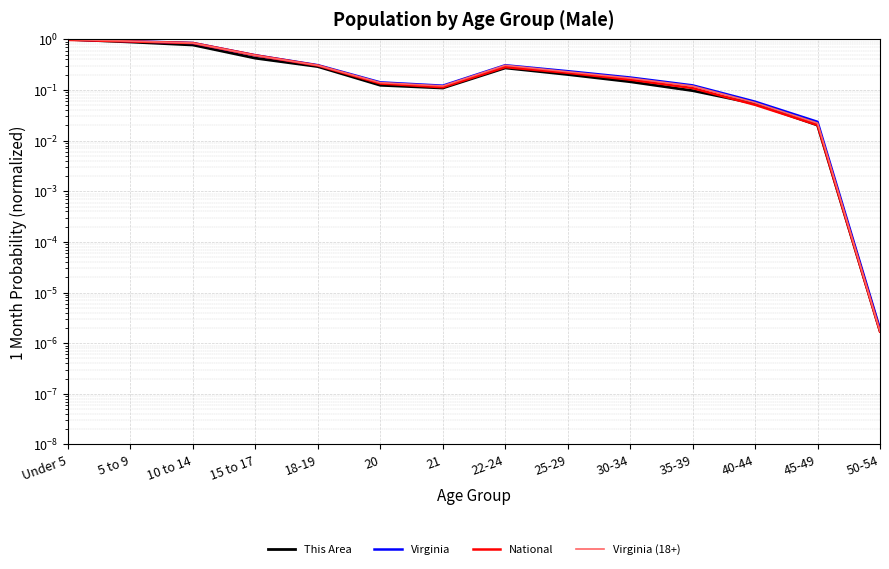

True or false: This Area and Virginia (18+) intersect in this chart.

True